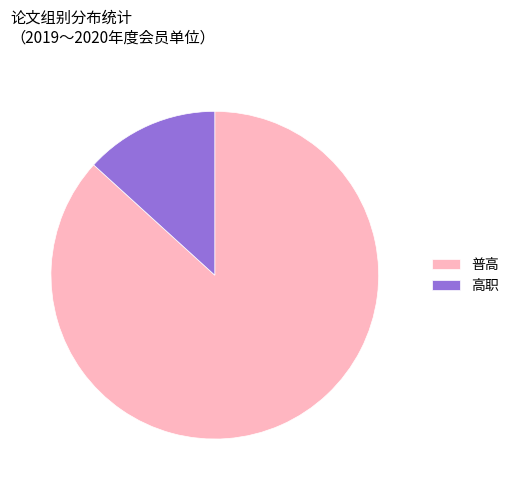

Is there any slice that represents more than half of the pie?

Yes